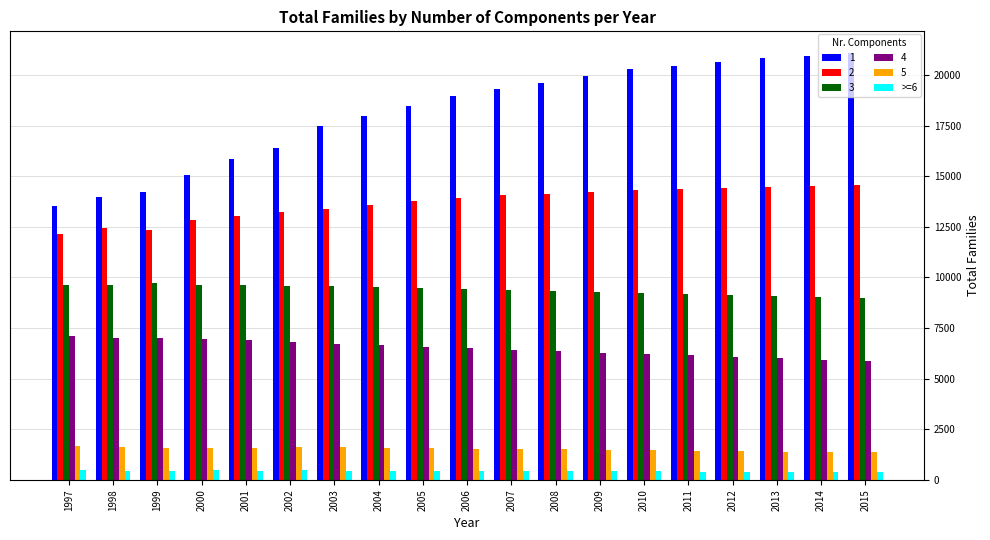

How many bars are there in total?

114